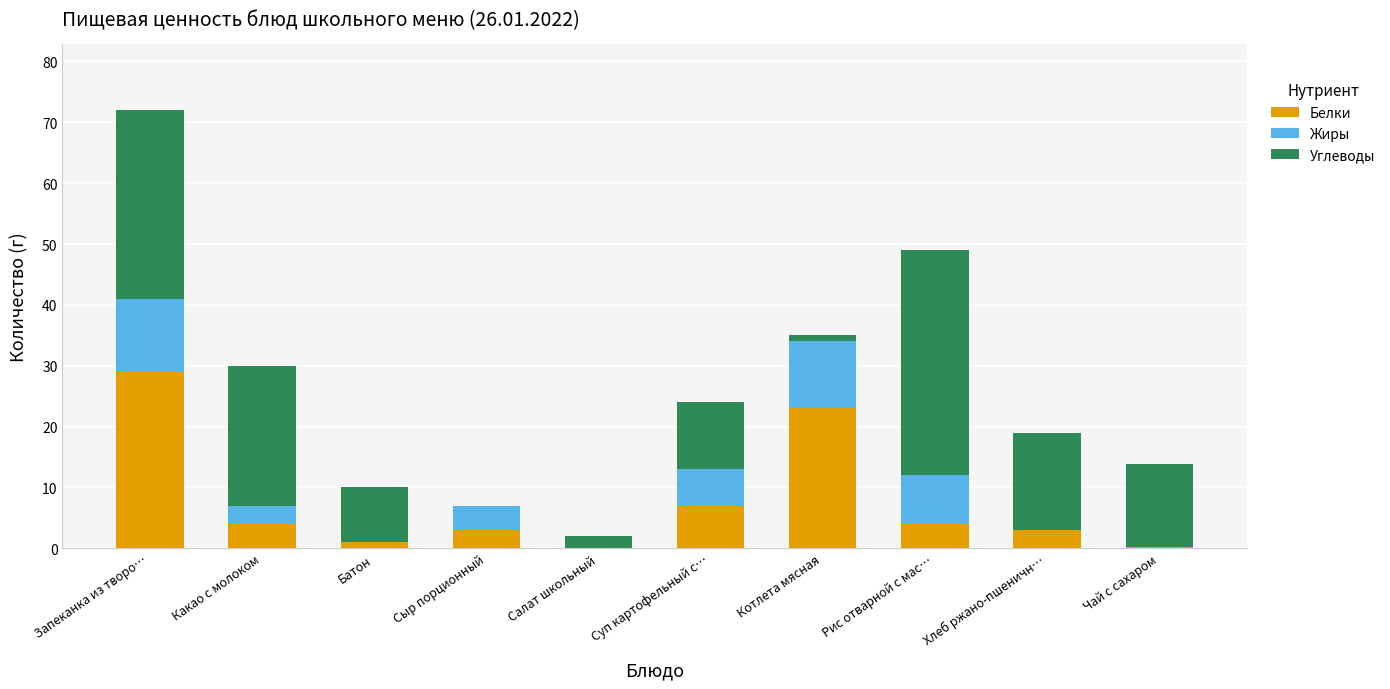

What is the total value across all series at Запеканка из творо…?

72.0